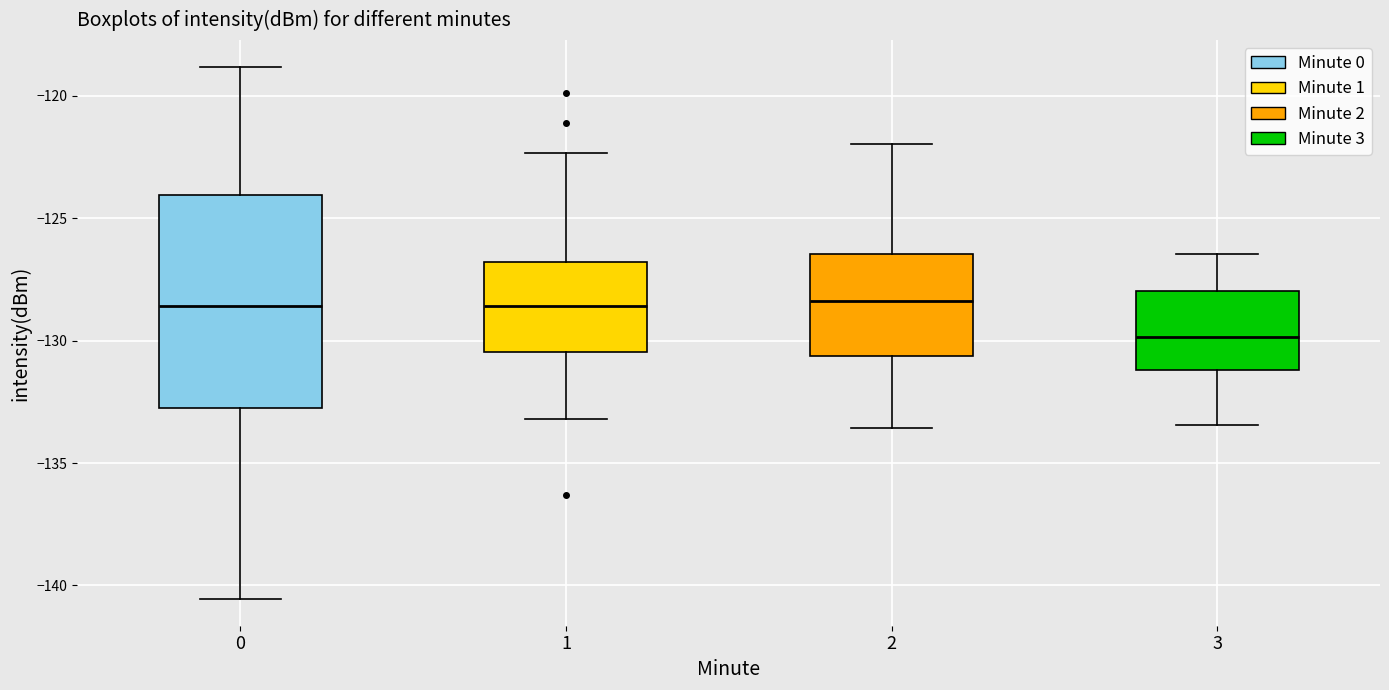

Reading left to right, read every box against the y-axis: the position of its median line, the range the box covers, and the ends of its whiskers. The values are not printed on the chart, so give them approximately, as read against the axis.

0: median -128.5, box -132.5 to -124.0, whiskers -140.5 to -119.0
1: median -128.5, box -130.5 to -127.0, whiskers -133.0 to -122.5
2: median -128.5, box -130.5 to -126.5, whiskers -133.5 to -122.0
3: median -130.0, box -131.0 to -128.0, whiskers -133.5 to -126.5